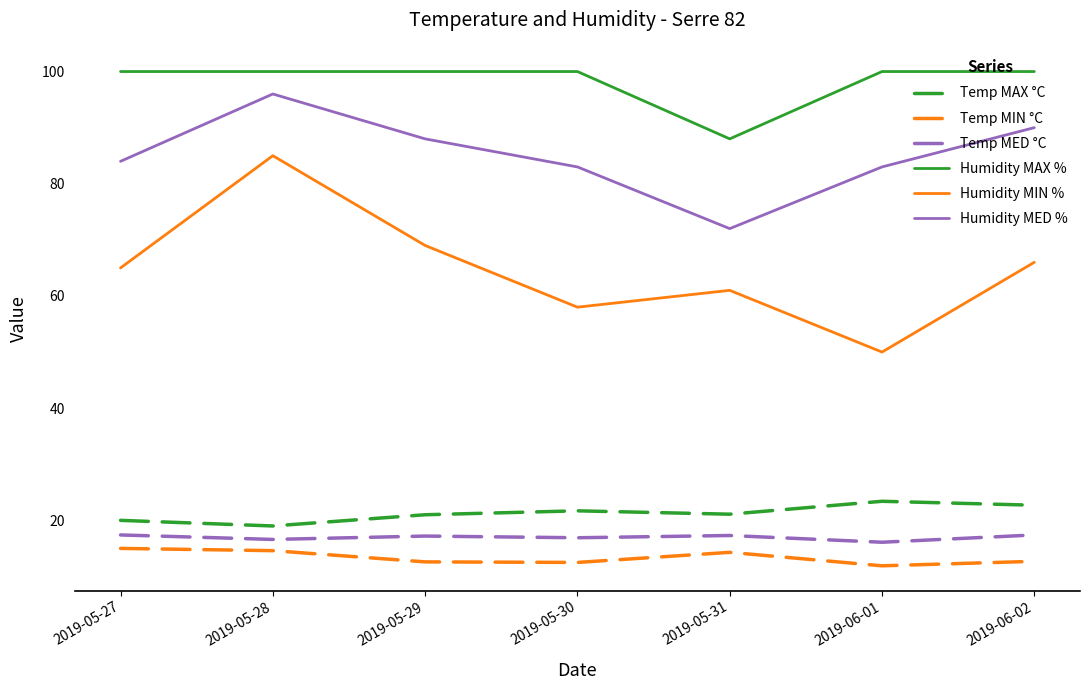

Which series has the largest range (max minus min)?

Humidity MIN %